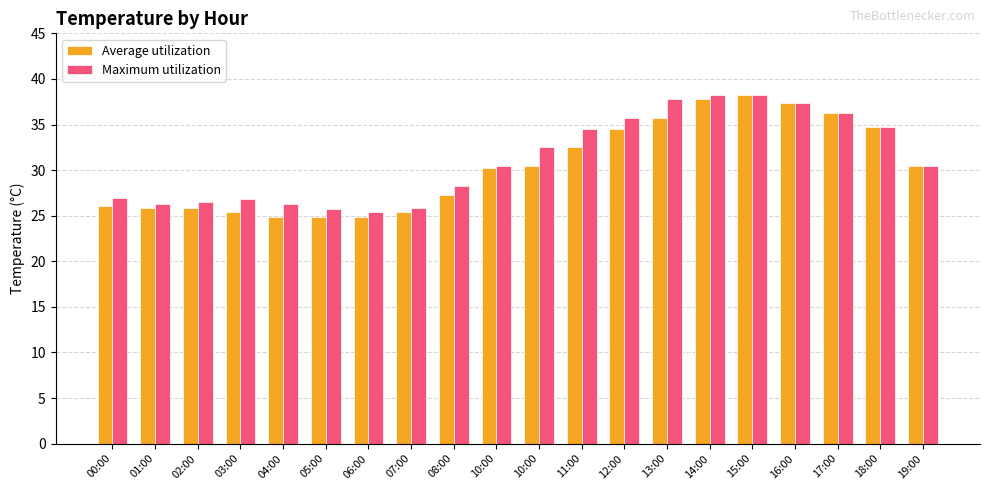

Reading right to left, what are all the values shown in this chart?

Average utilization: 30.5	34.7	36.3	37.4	38.2	37.8	35.7	34.5	32.5	30.5	30.2	27.3	25.4	24.9	24.8	24.8	25.4	25.8	25.8	26.1
Maximum utilization: 30.5	34.7	36.3	37.4	38.2	38.2	37.8	35.7	34.5	32.5	30.5	28.2	25.8	25.4	25.7	26.3	26.8	26.5	26.3	26.9